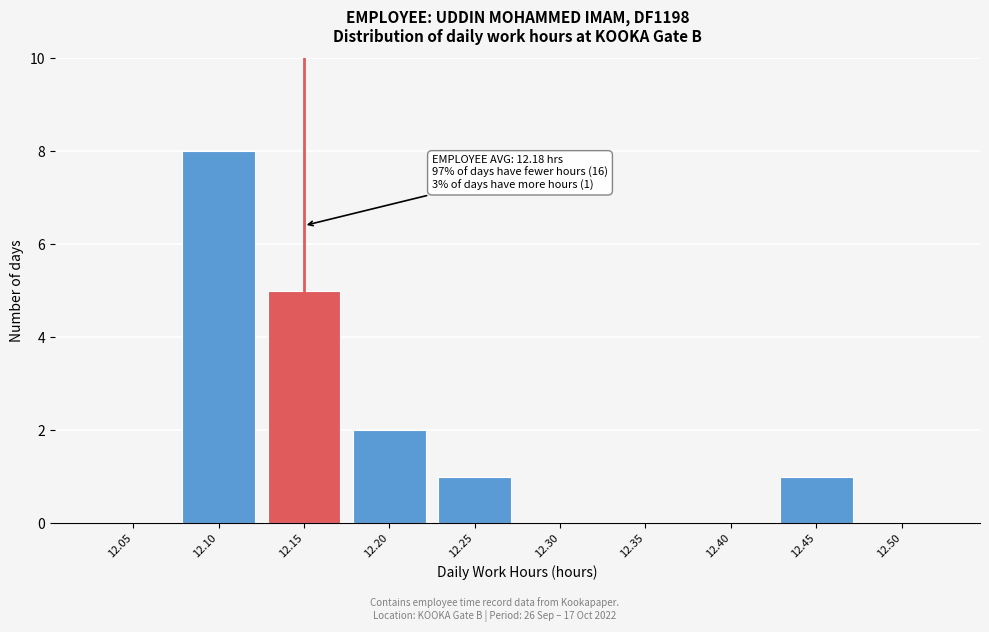

Reading left to right, list all the values displayed in this chart.

12.05=0	12.10=8	12.15=5	12.20=2	12.25=1	12.30=0	12.35=0	12.40=0	12.45=1	12.50=0